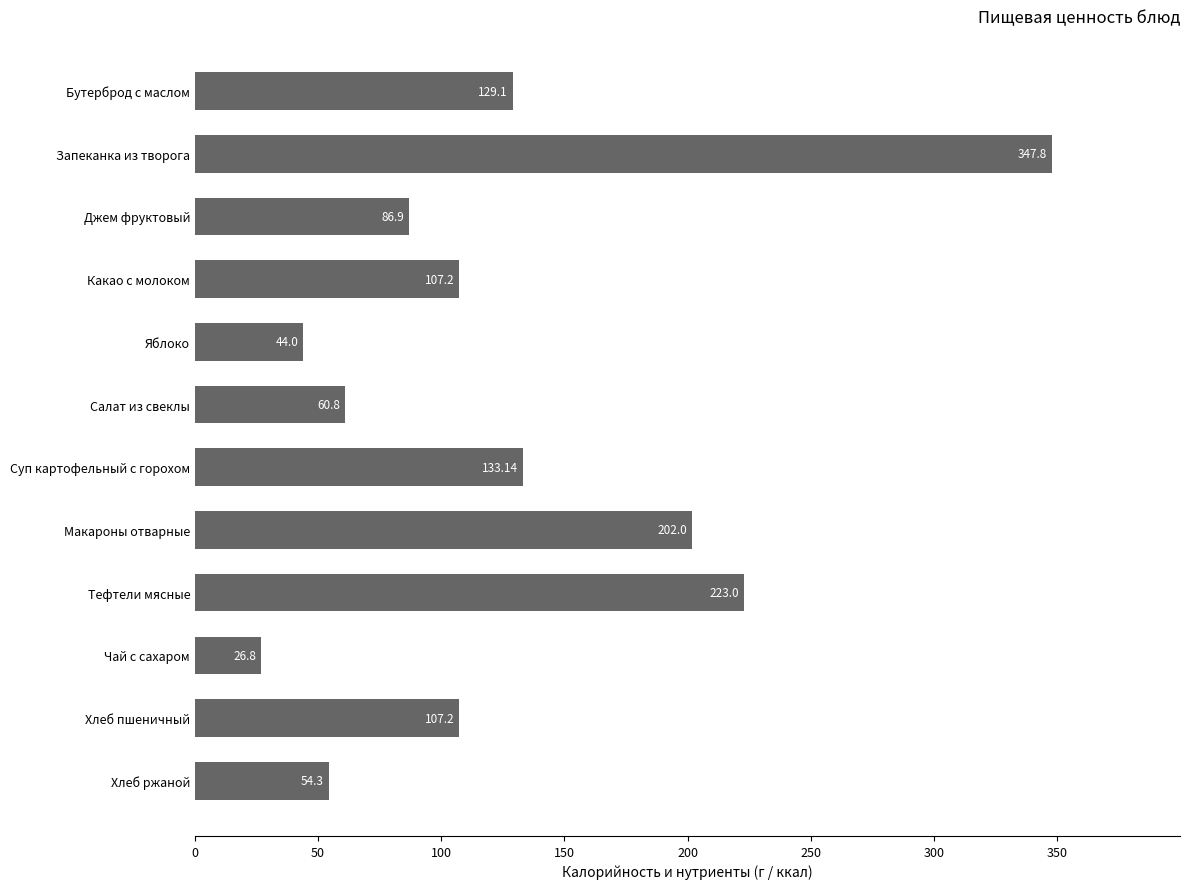

Which category has the highest value across all series?

Запеканка из творога